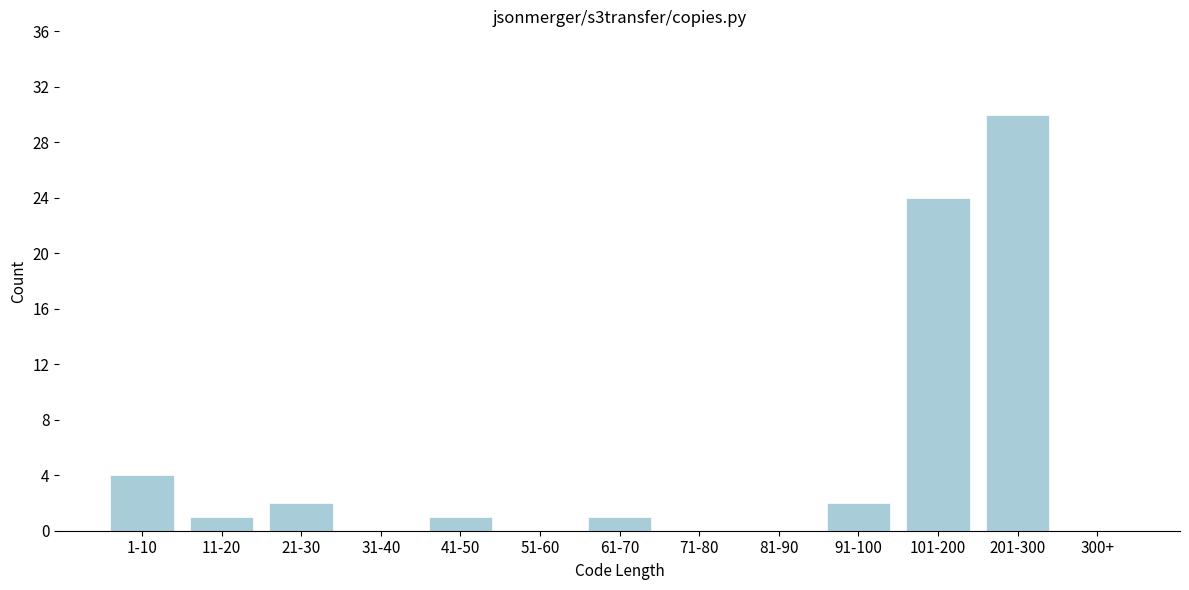

Reading left to right, list all the values displayed in this chart.

1-10=4	11-20=1	21-30=2	31-40=0	41-50=1	51-60=0	61-70=1	71-80=0	81-90=0	91-100=2	101-200=24	201-300=30	300+=0